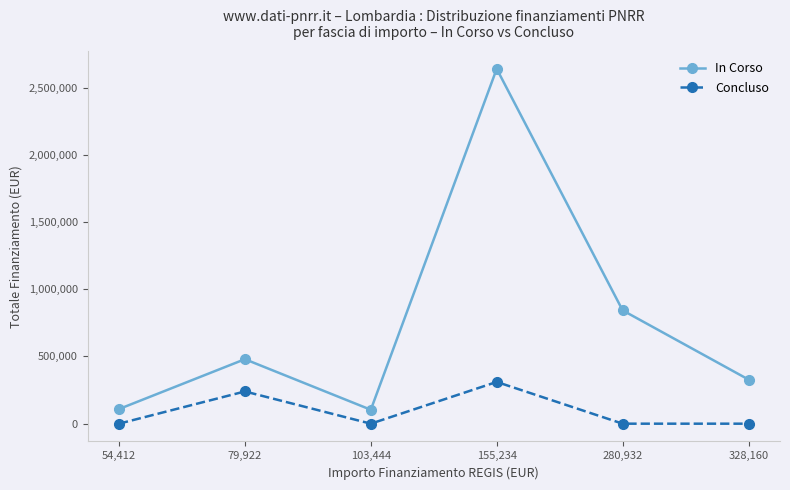

At which category does In Corso reach its first local valley?

103,444